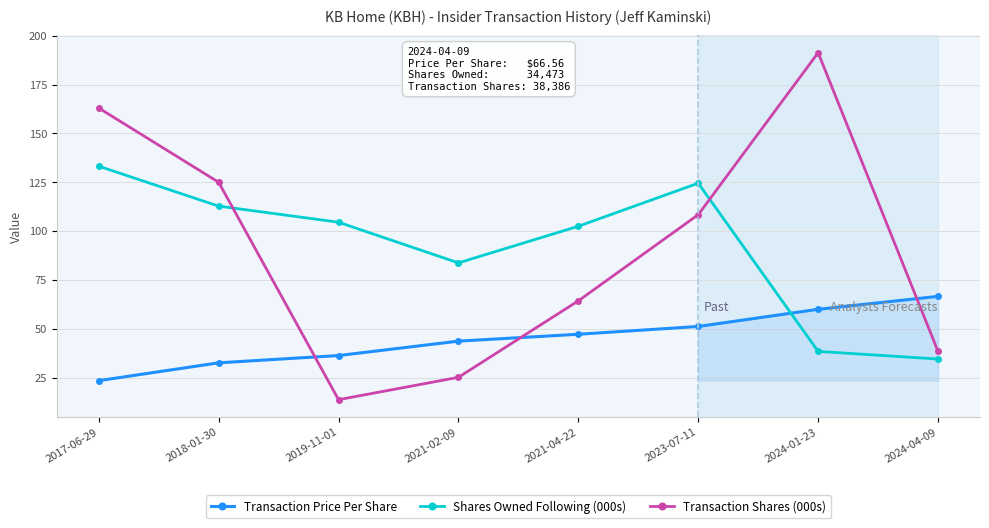

True or false: Transaction Shares (000s) and Shares Owned Following (000s) cross at least once.

True